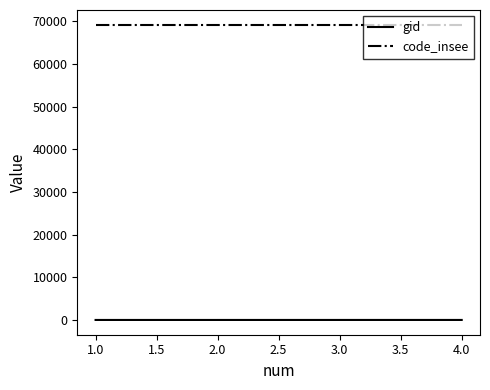

What is the average value of the gid series?

48